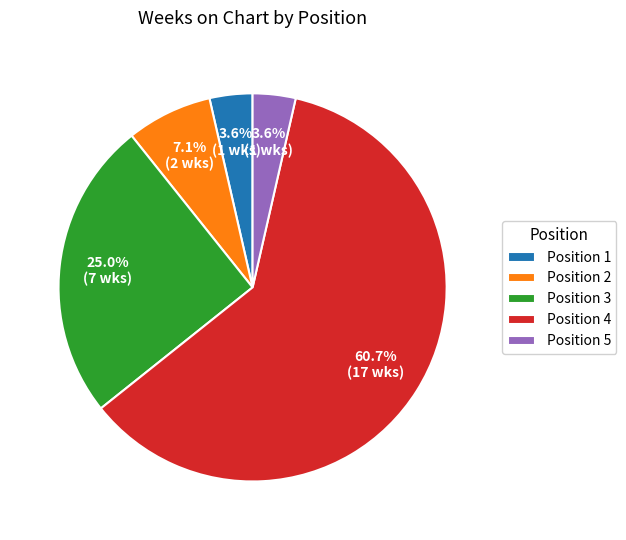

Which category has the biggest portion of the pie?

Position 4